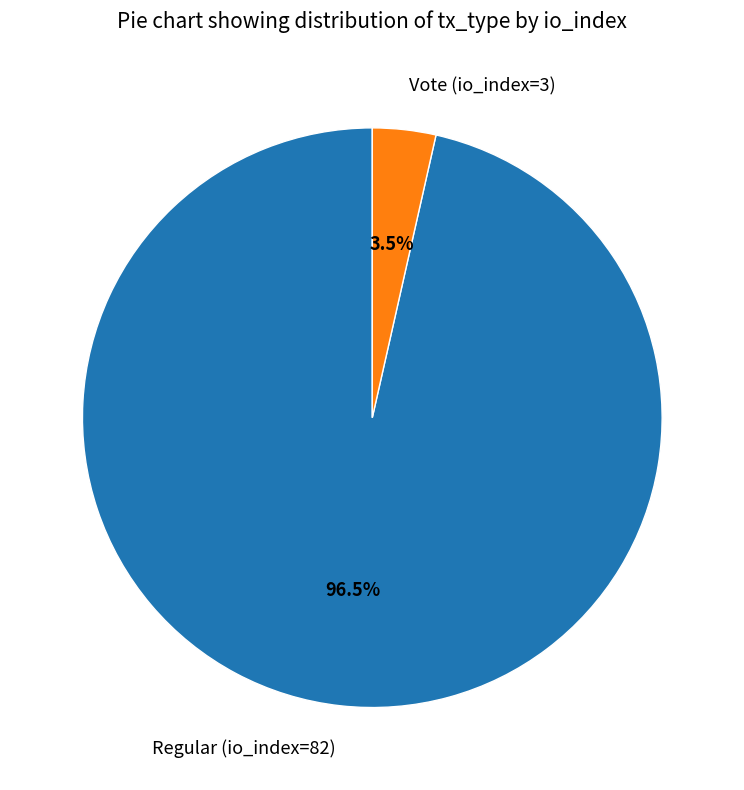

Do Vote (io_index=3) and Regular (io_index=82) together represent more than half of the pie?

Yes